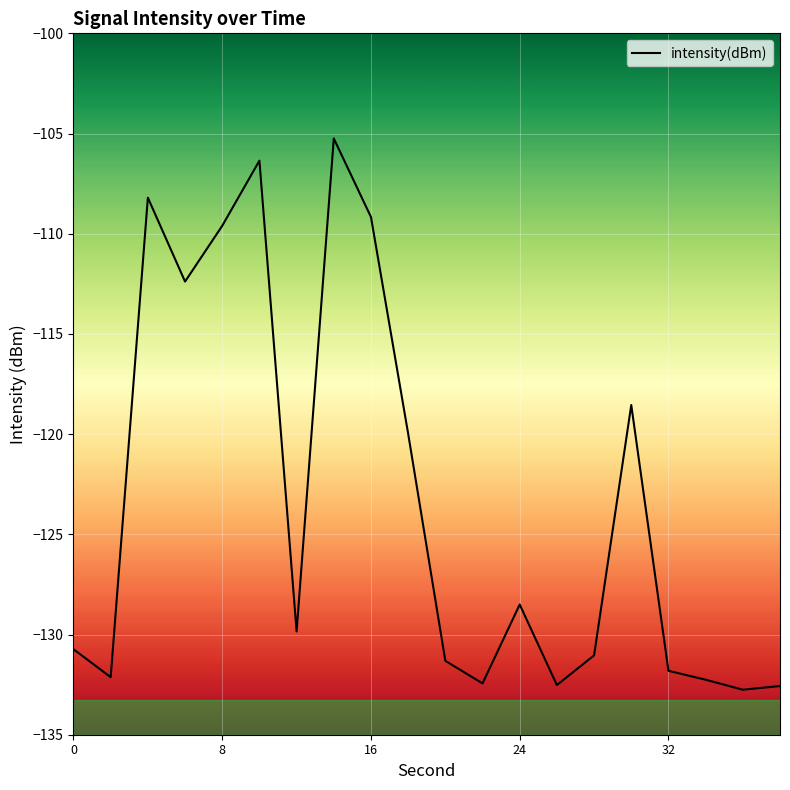

What is the minimum value shown in the chart?

-132.8